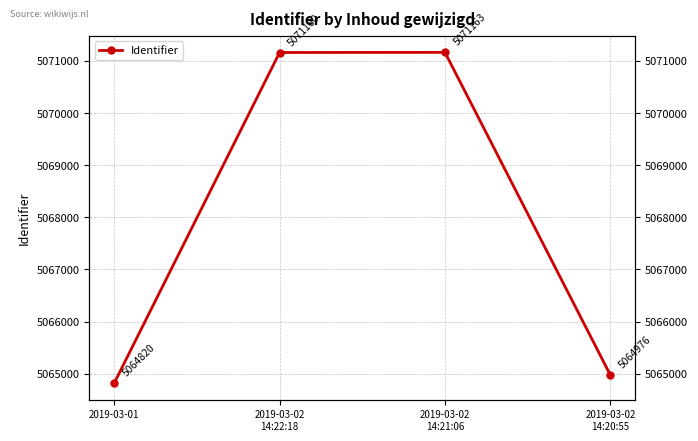

What is the label of the 1st point from the left?

2019-03-01